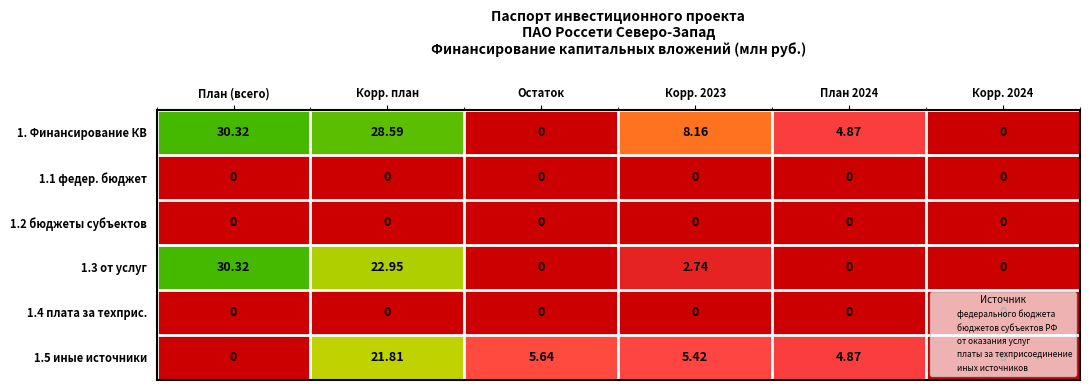

How many data points does each series have?

6